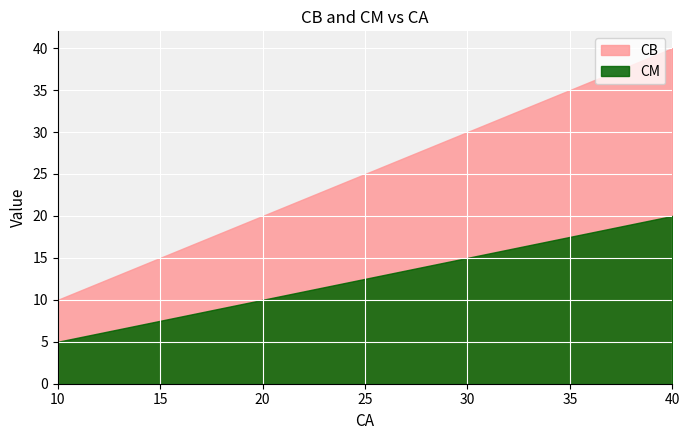

Reading left to right, extract all data points from this chart.

CB: 10=10	20=20	30=30	40=40
CM: 10=5	20=10	30=15	40=20